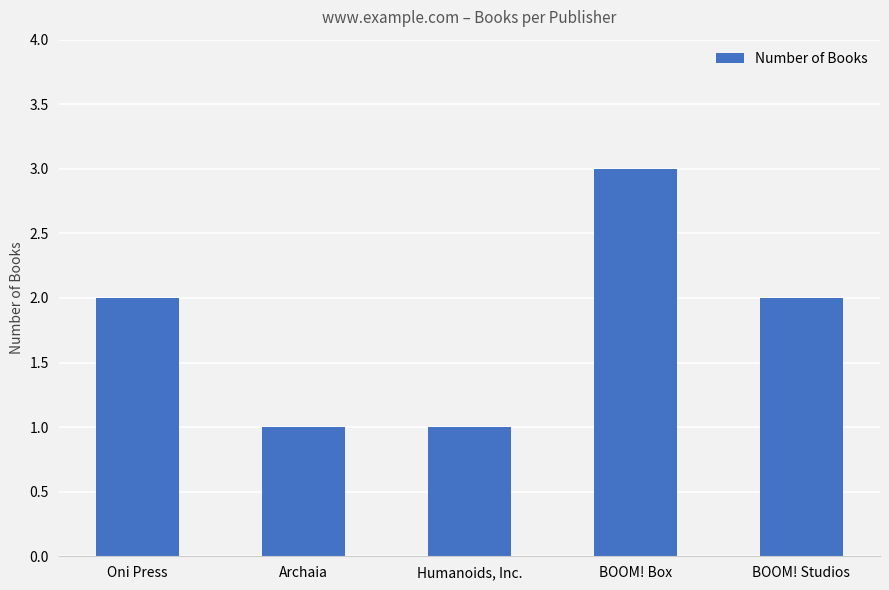

What is the difference between the maximum and minimum values?

2